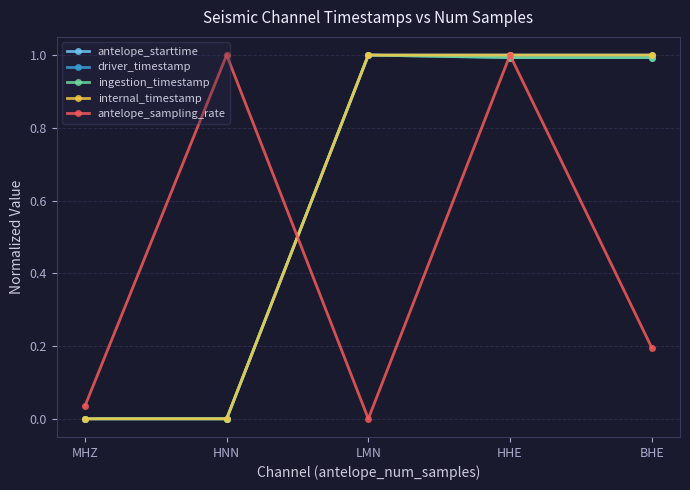

Which series has the widest spread of values?

antelope_starttime